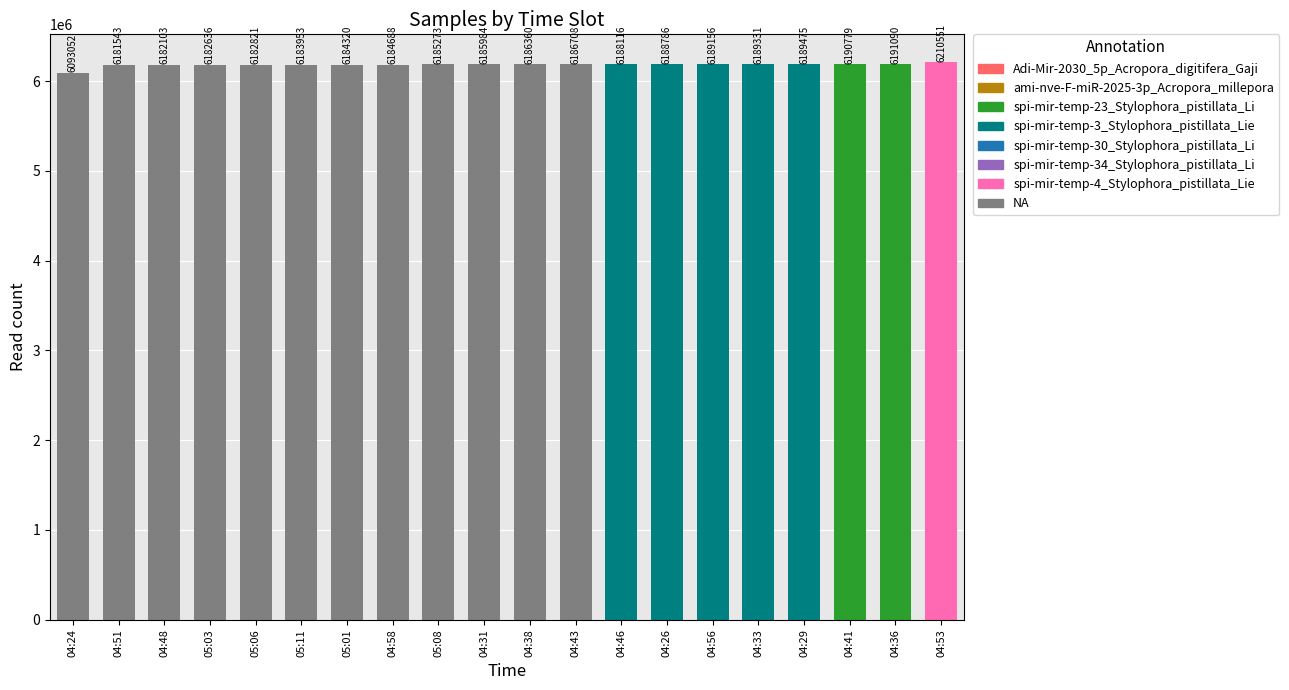

What is the sum of the values at 04:24 and 05:08?

12278325